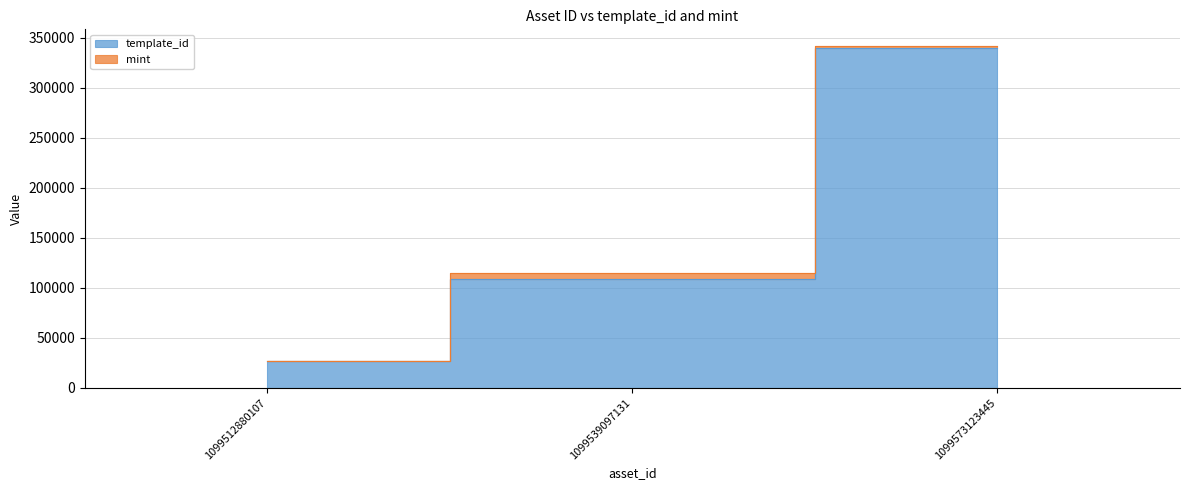

The chart shows a value of 26402 at 1099512880107. True or false?

True